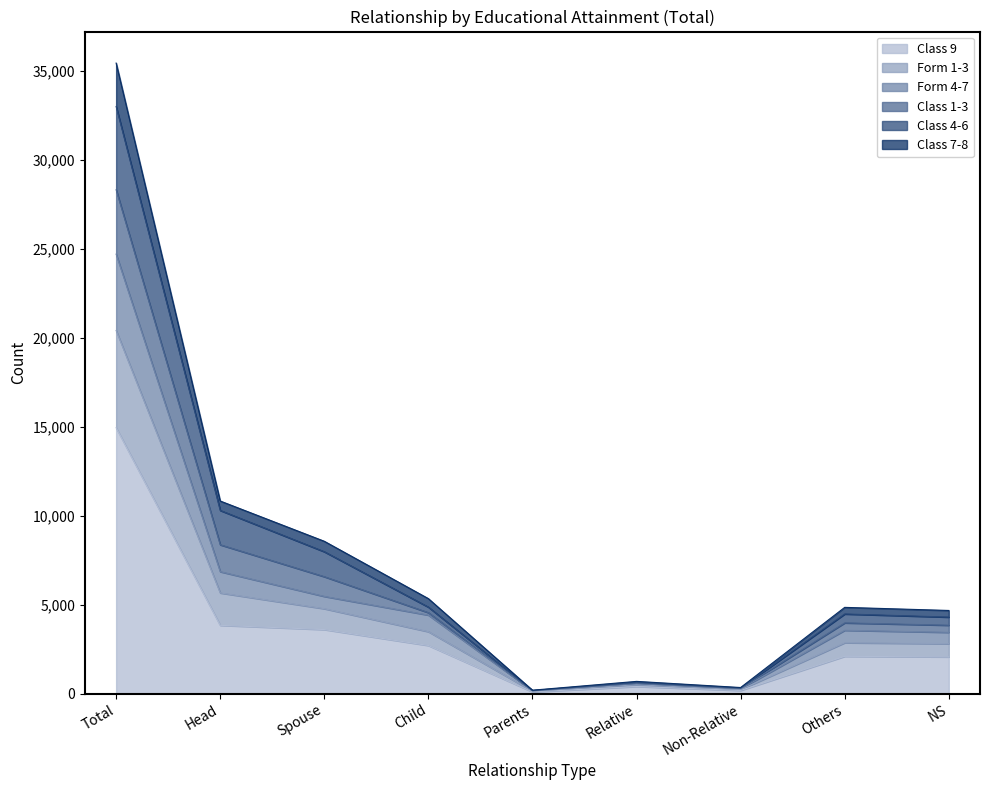

Which category has the lowest value in the Class 7-8 series?

Parents